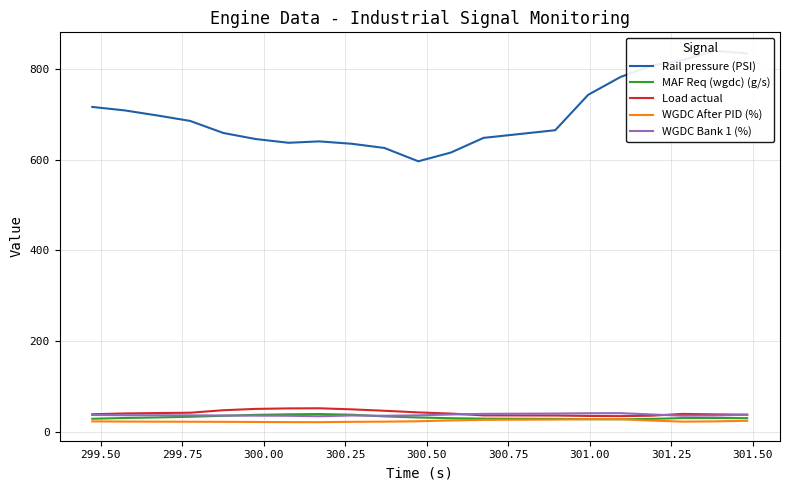

True or false: WGDC Bank 1 (%) has more than 1 interior local peaks.

True